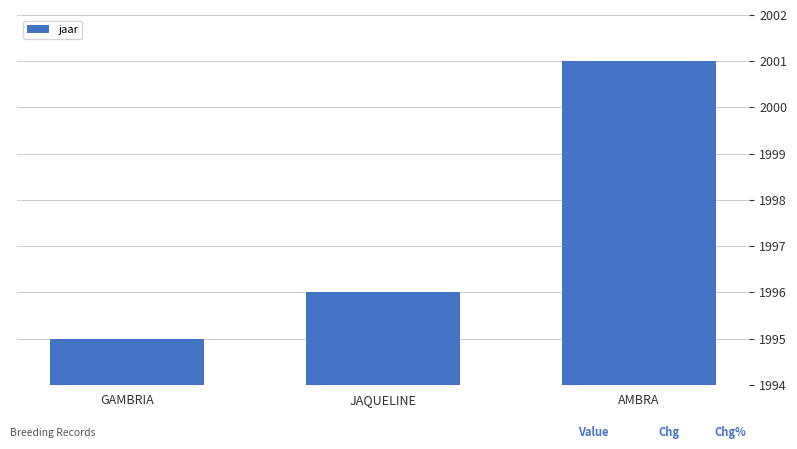

Count the number of categories in the chart.

3